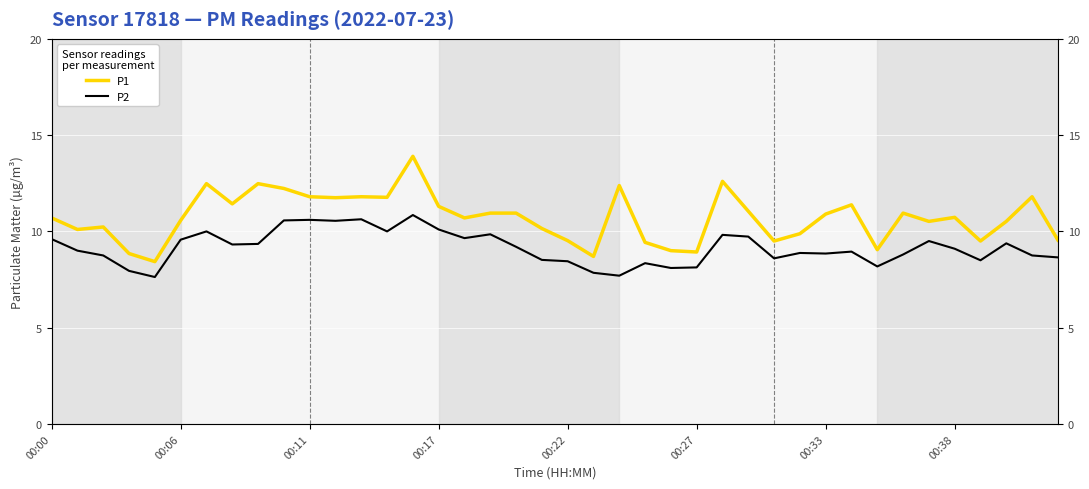

Does the chart display data point markers on the line(s)?

No